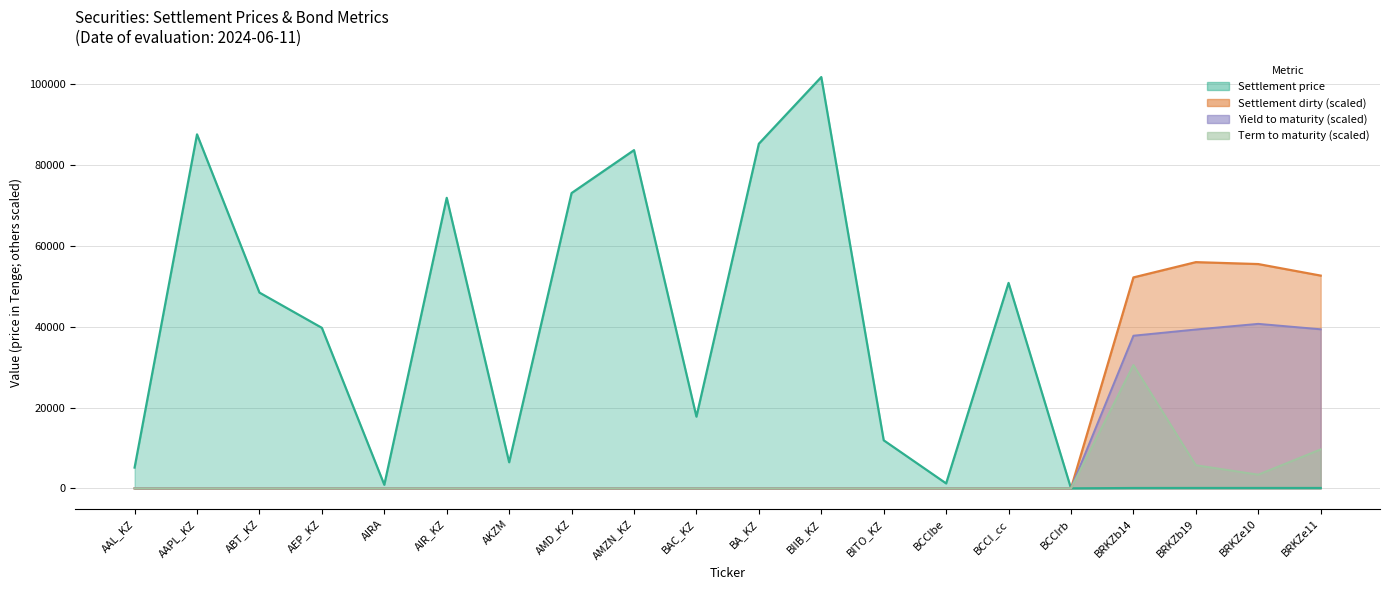

True or false: Yield to maturity has a value of 0.0 at BITO_KZ.

True